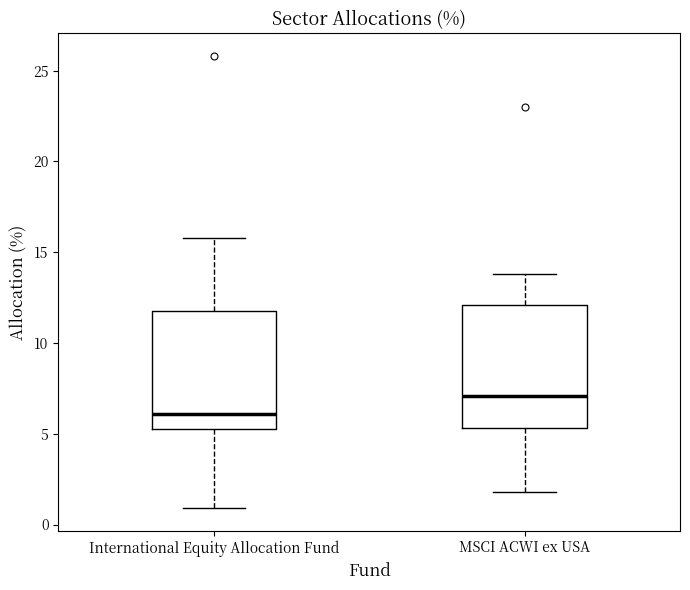

Reading left to right, transcribe this box plot: for each box, give where its median line is, the range the box spans, and where its two whiskers end, as read against the y-axis. The values are not printed on the chart, so give them approximately, as read against the axis.

International Equity Allocation Fund: median 6.0, box 5.5 to 12.0, whiskers 1.0 to 16.0
MSCI ACWI ex USA: median 7.0, box 5.5 to 12.0, whiskers 2.0 to 14.0